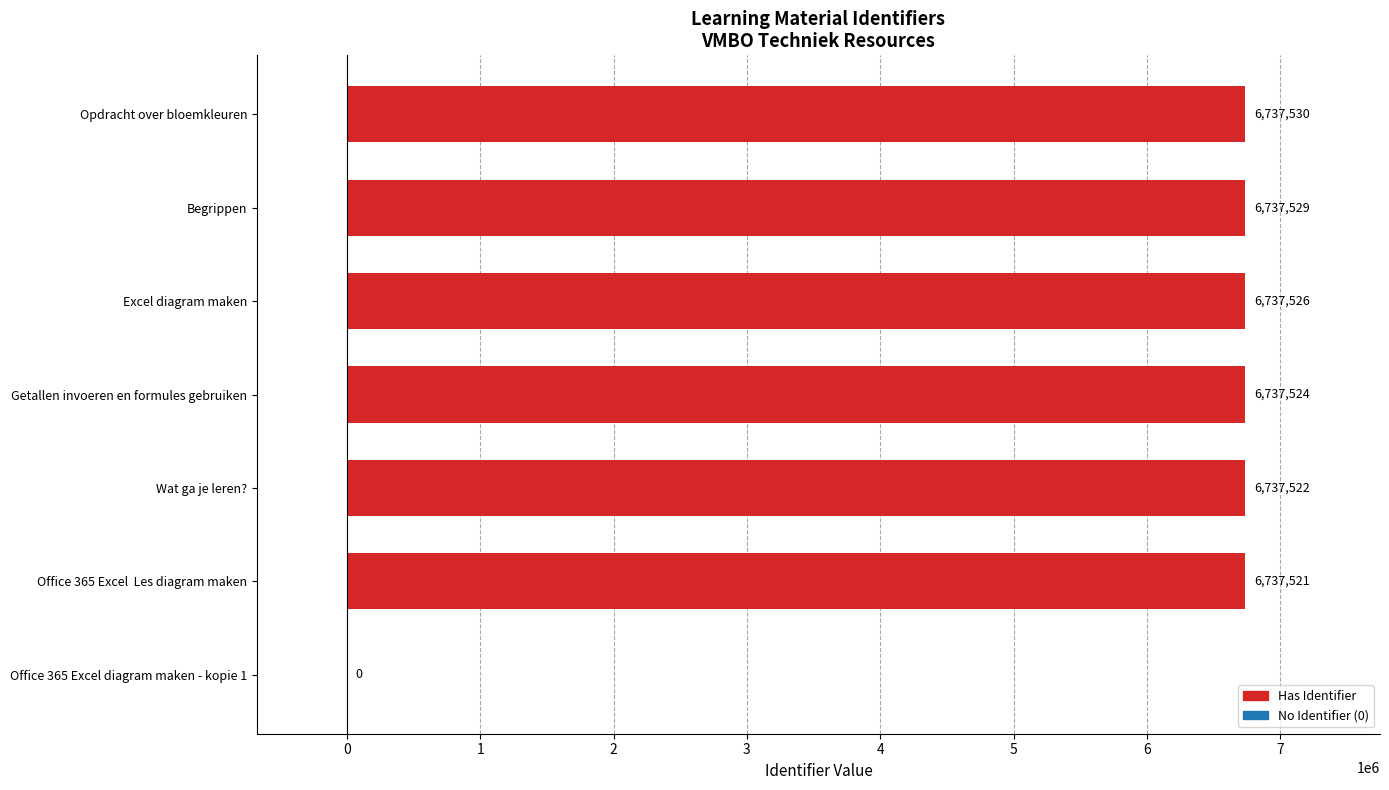

The value at Excel diagram maken is 4163165. True or false?

False